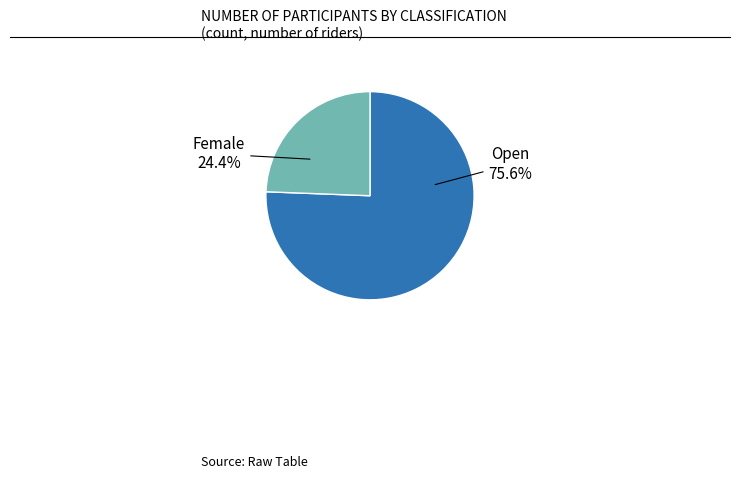

Does any single category account for the majority?

Yes